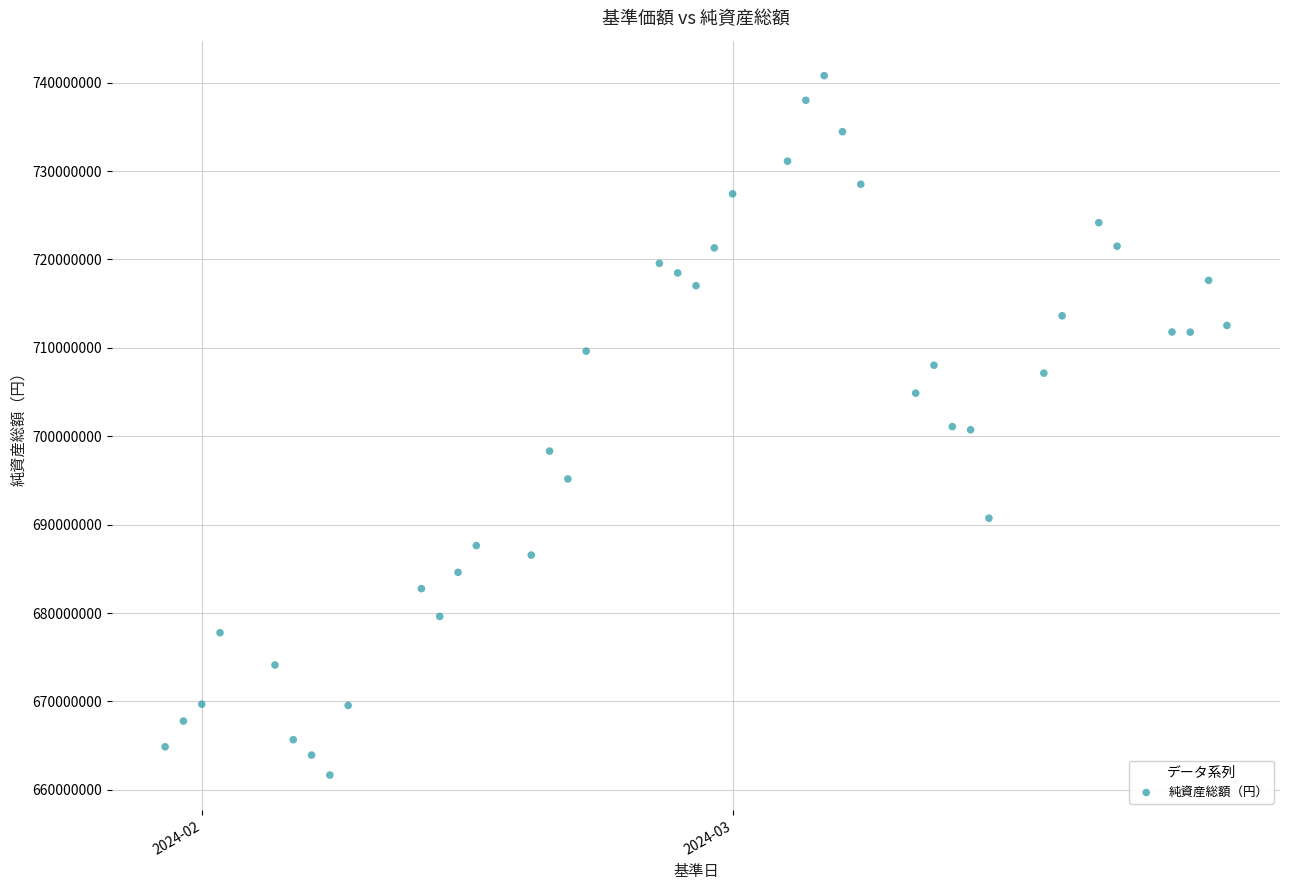

What is the range of Y values (max minus min)?

79127494